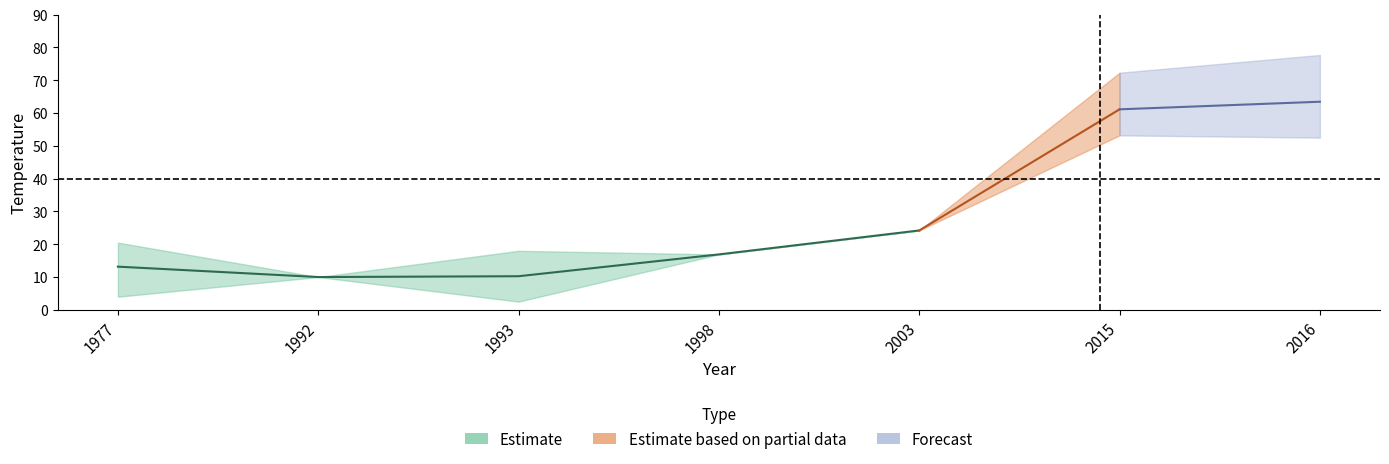

At which label does Temperature Upper reach its minimum?

1992